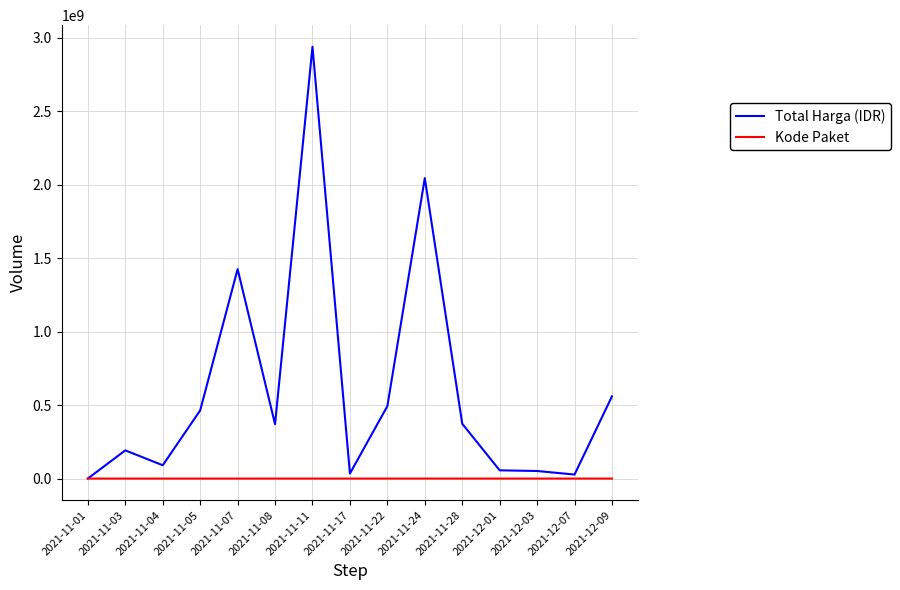

List the series in order of their peak value, lowest first.

Kode Paket, Total Harga (IDR)